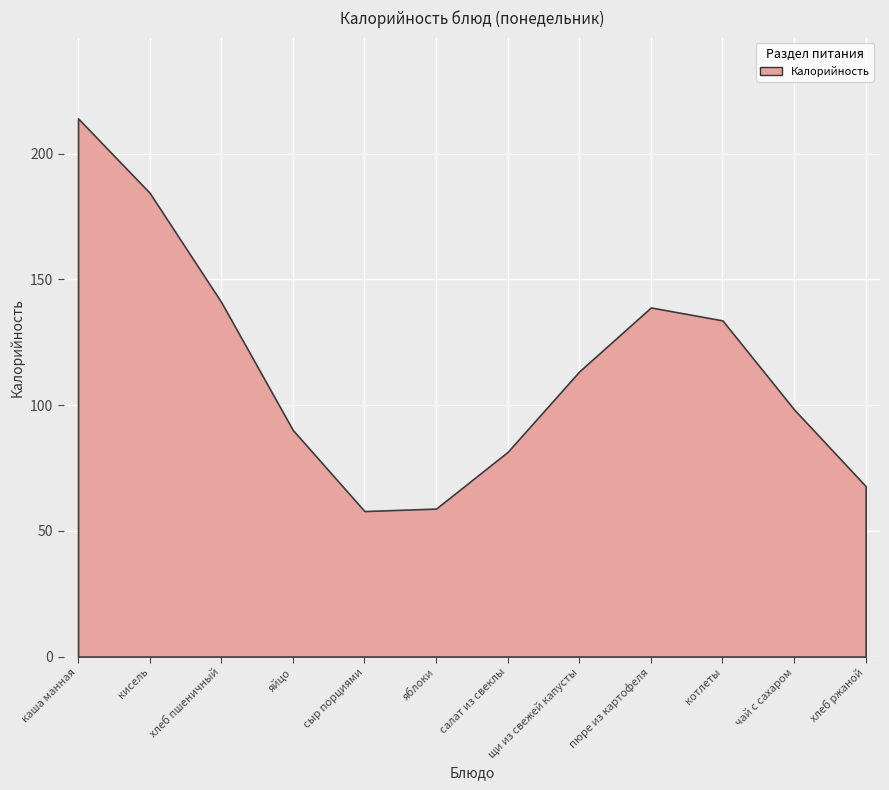

Count the number of data series in this chart.

1